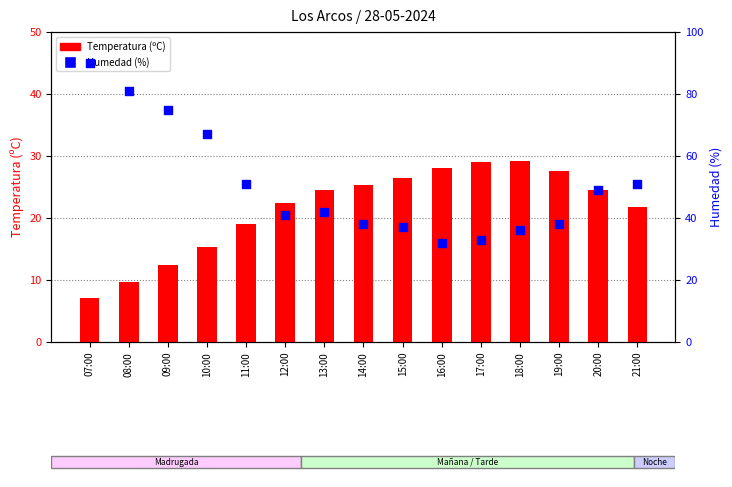

Which series has the widest spread of Y values?

Humedad